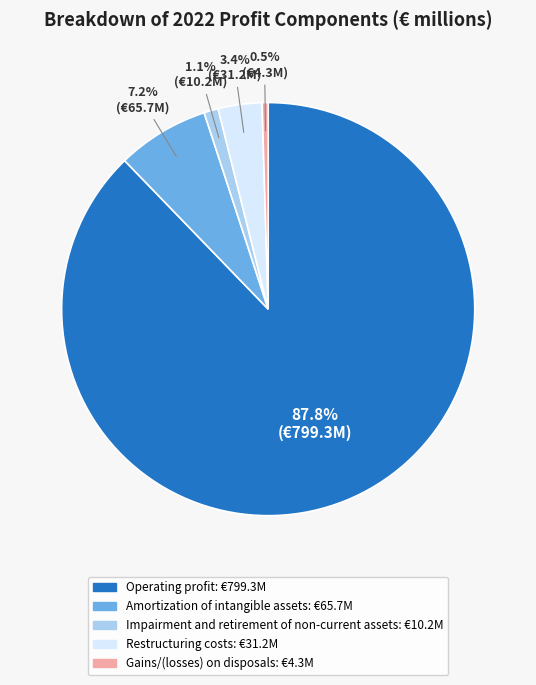

Combined, do Operating profit and Restructuring costs account for over 50%?

Yes